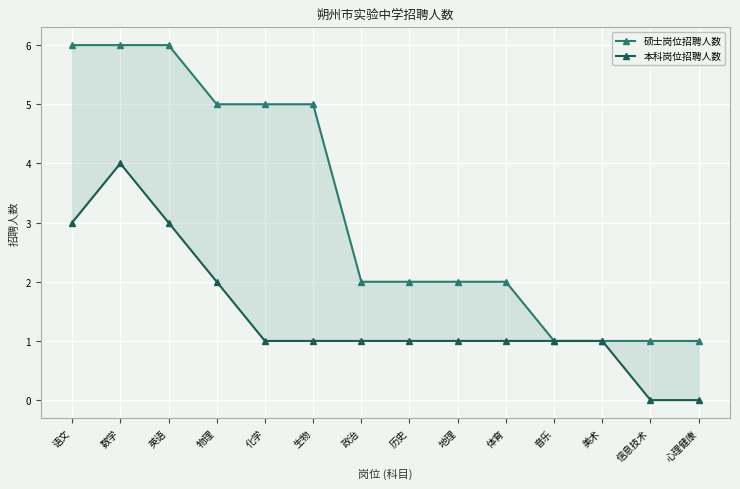

What is the average value of the 本科岗位招聘人数 series?

1